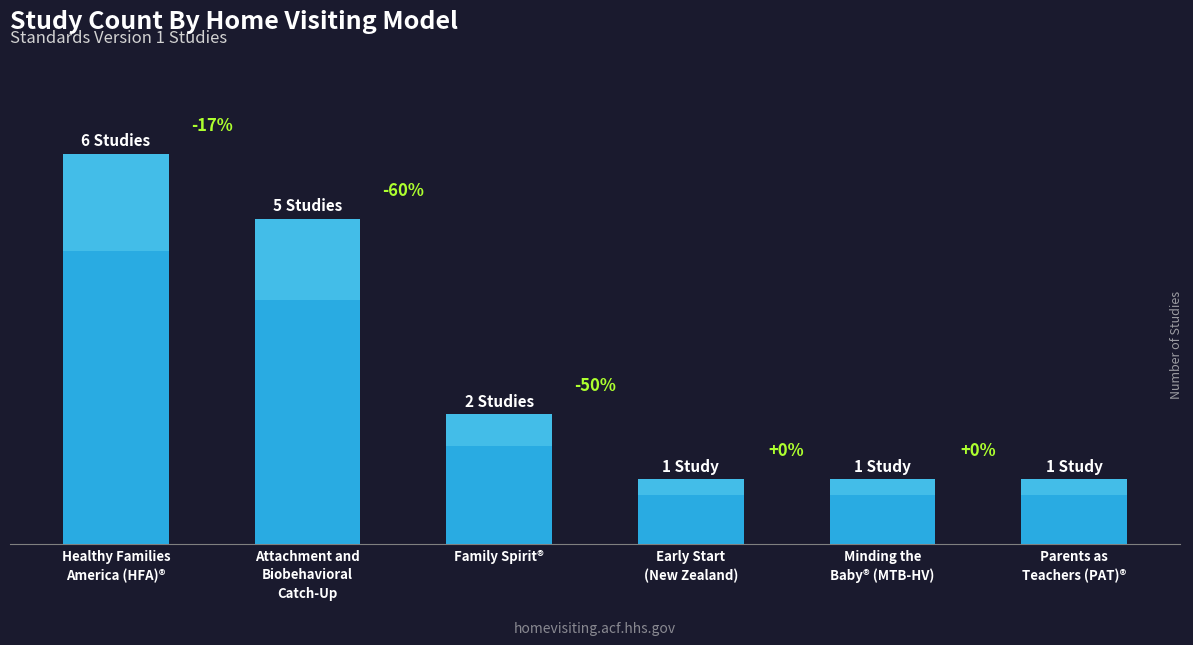

What is the value of the 3rd bar from the left?

2